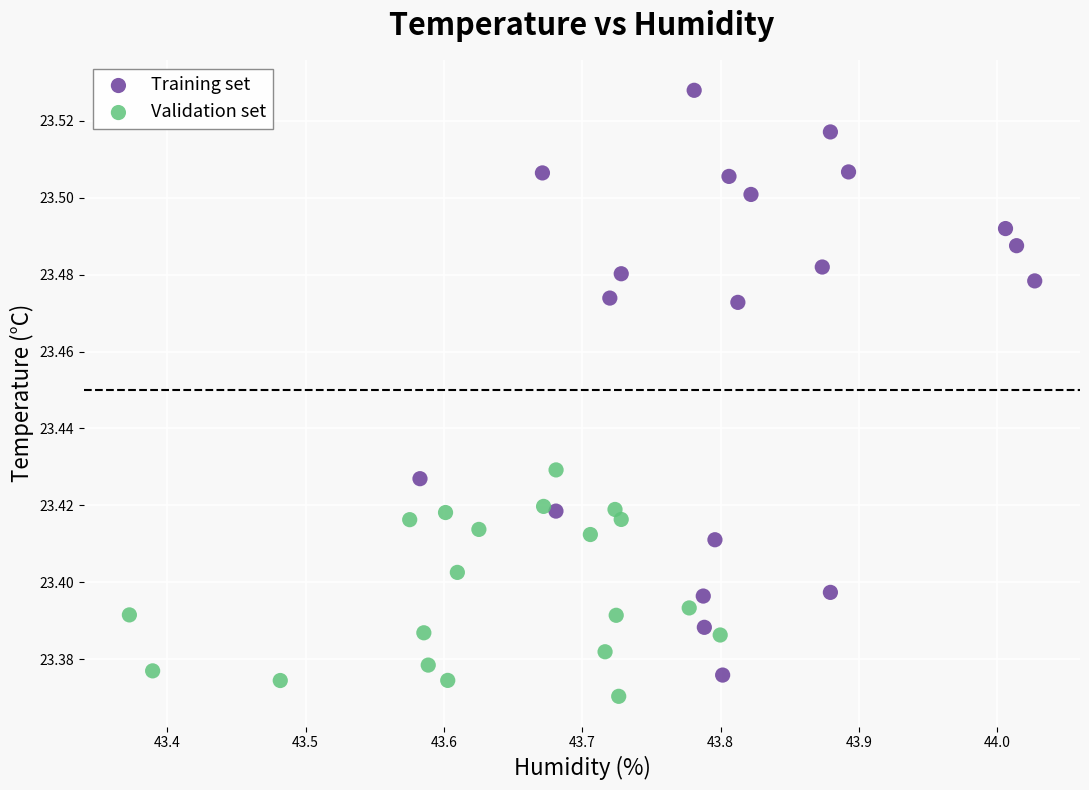

Which series reaches the maximum Y coordinate?

Training set